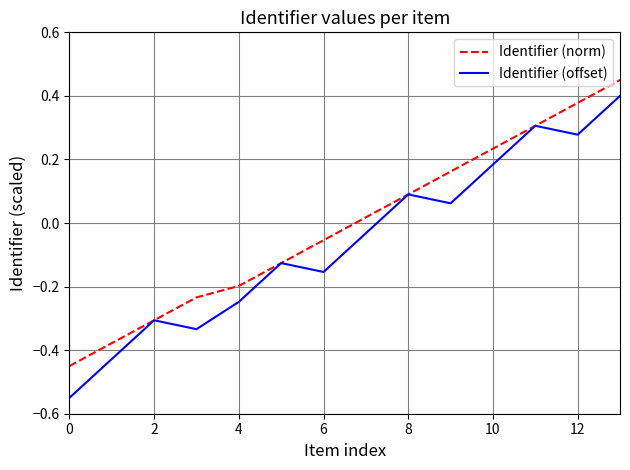

Rank the series by their average value, from highest to lowest.

Identifier (norm), Identifier (offset)